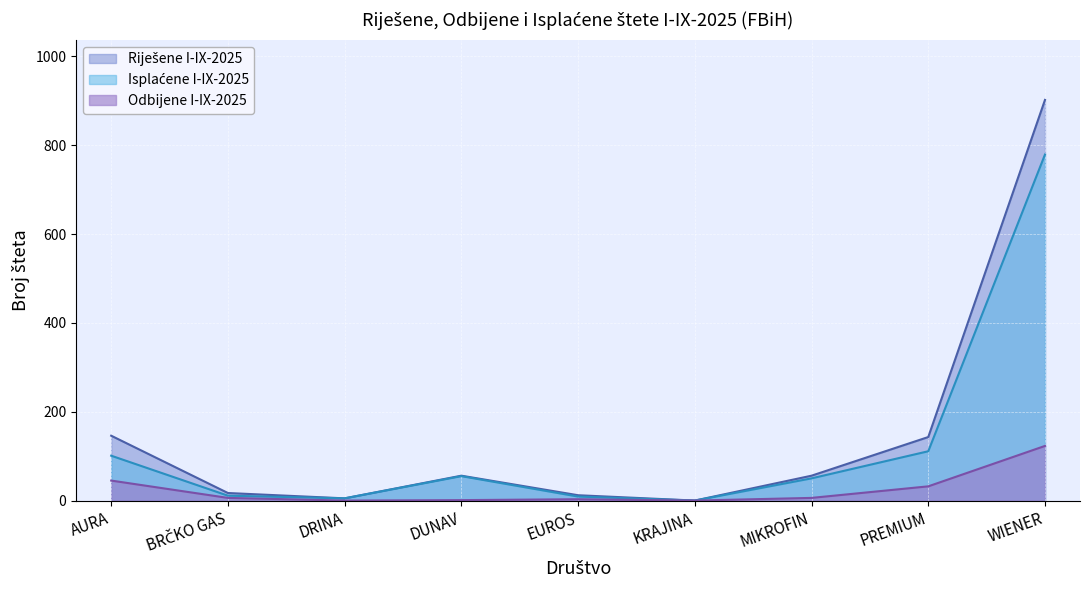

How many interior local peaks does the Isplaćene I-IX-2025 series have?

1